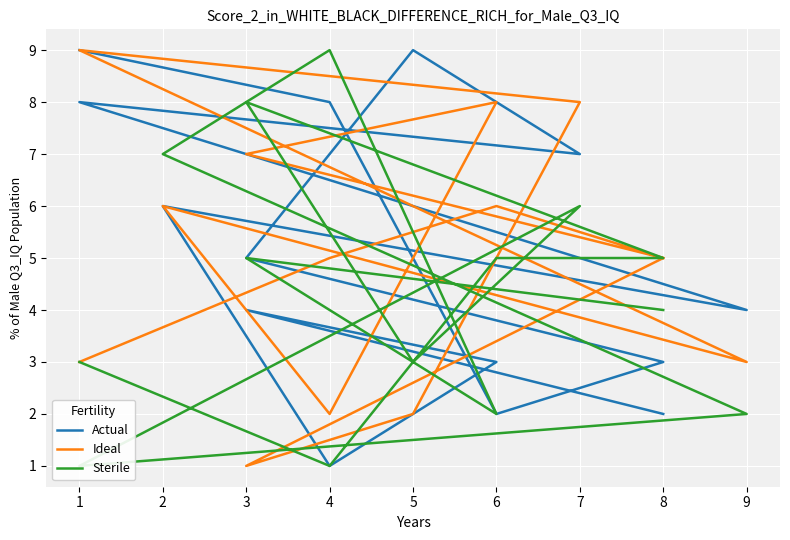

Where does the Sterile series first go above 5?

3